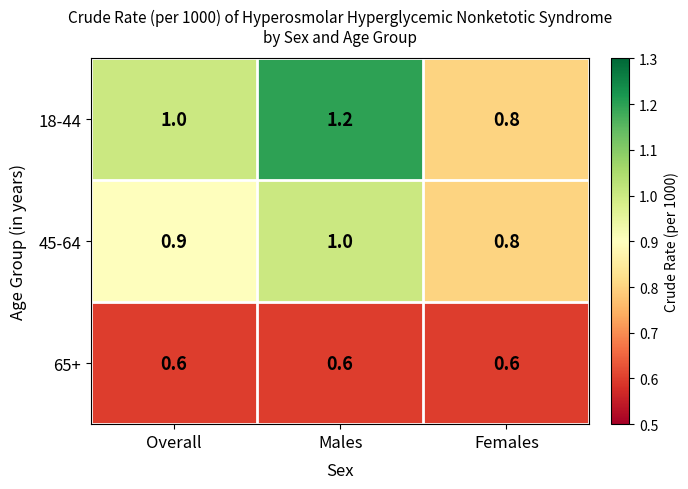

Is it true that 18-44 equals 1.2 at Males?

True